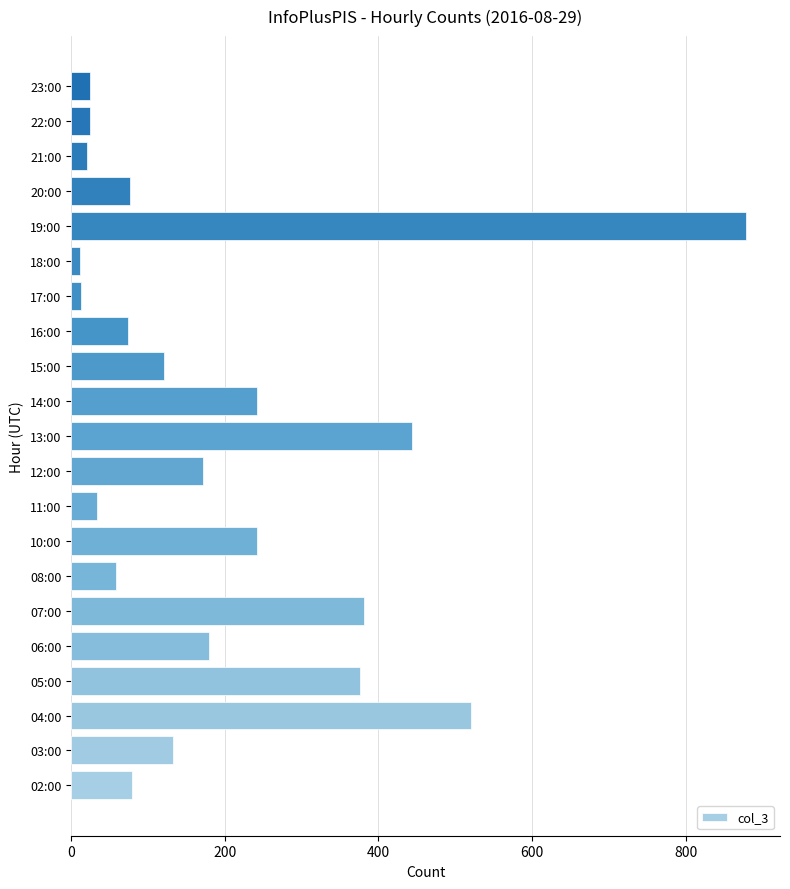

What is the difference between the maximum and minimum values?

867